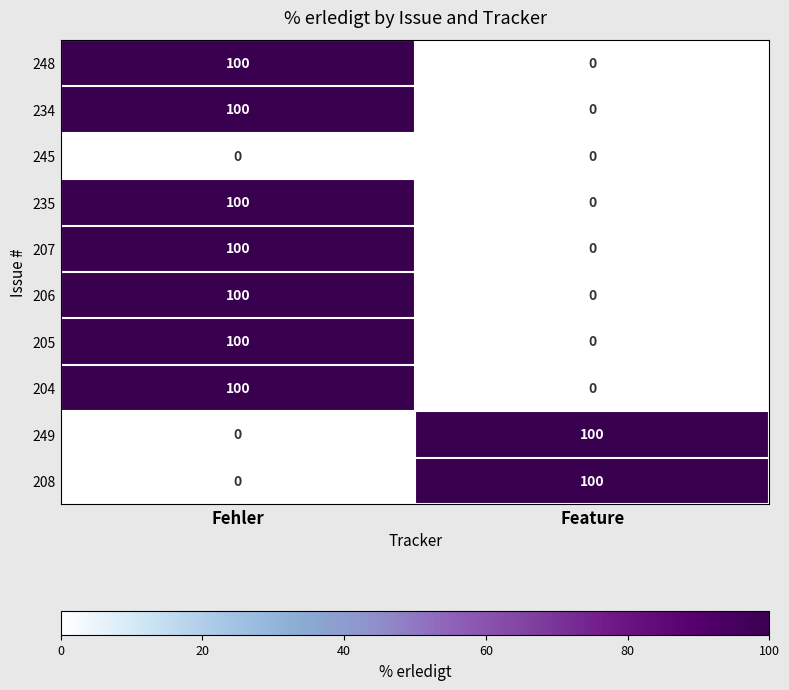

Reading left to right, what are all the values shown in this chart?

248: Fehler=100	Feature=0
234: Fehler=100	Feature=0
245: Fehler=0	Feature=0
235: Fehler=100	Feature=0
207: Fehler=100	Feature=0
206: Fehler=100	Feature=0
205: Fehler=100	Feature=0
204: Fehler=100	Feature=0
249: Fehler=0	Feature=100
208: Fehler=0	Feature=100